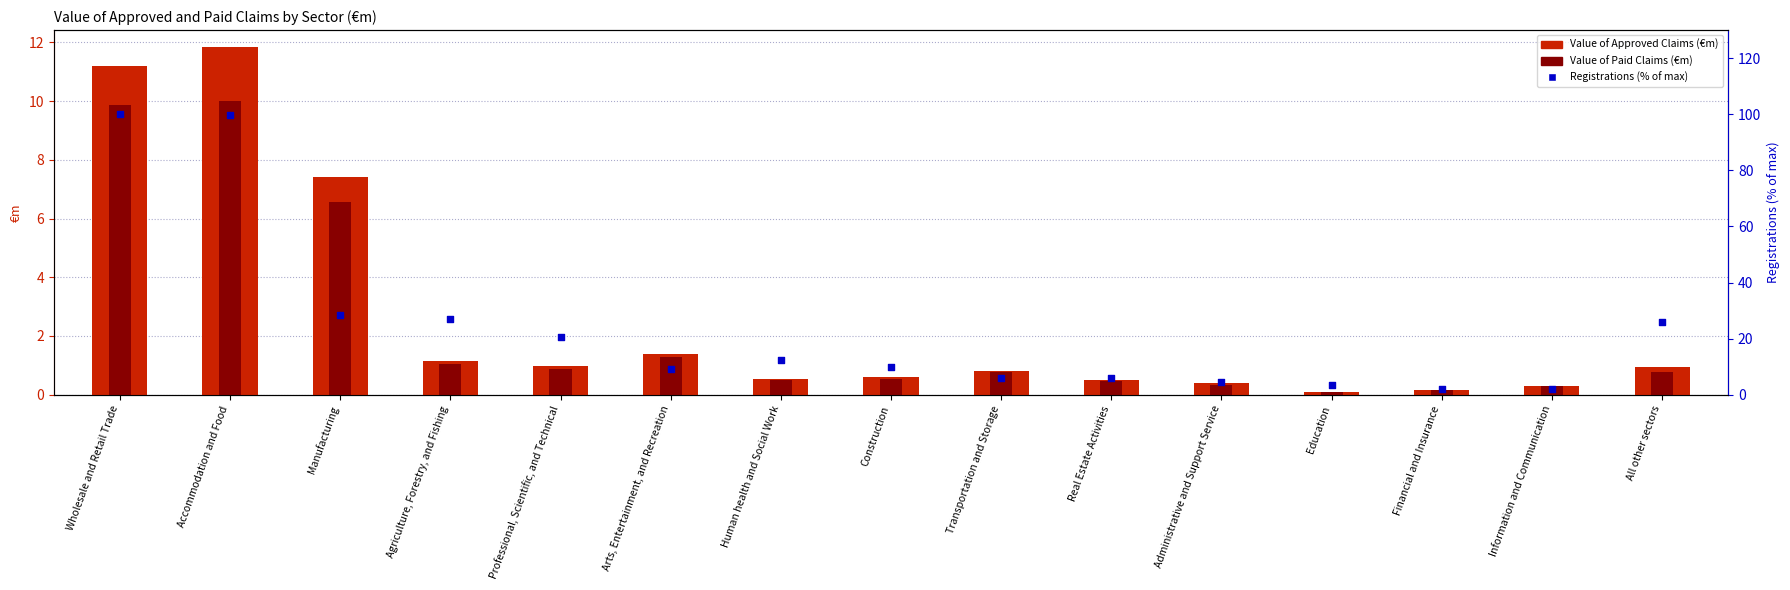

Which series contains the highest Y value?

Registrations (% of max)